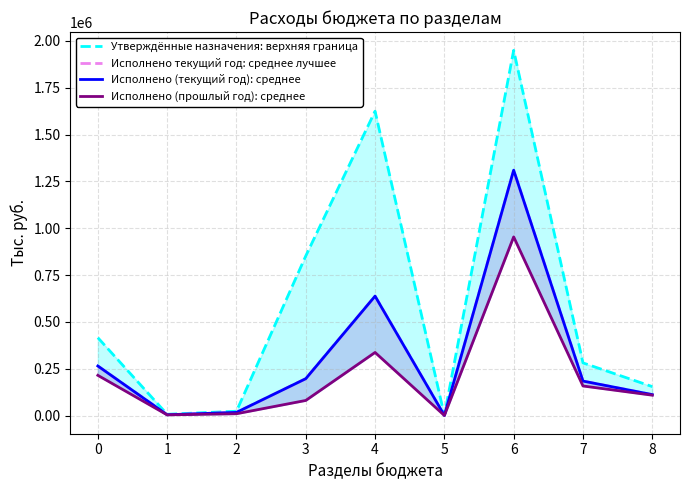

At which category is the sum across all series the highest?

6